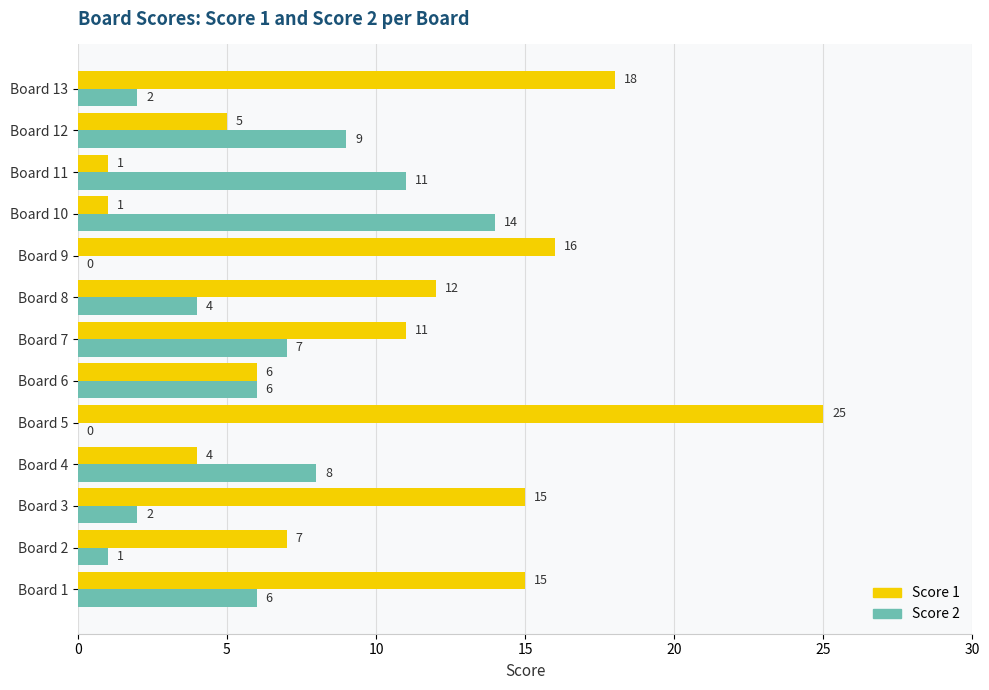

True or false: Score 2 has a value of 8 at Board 9.

False